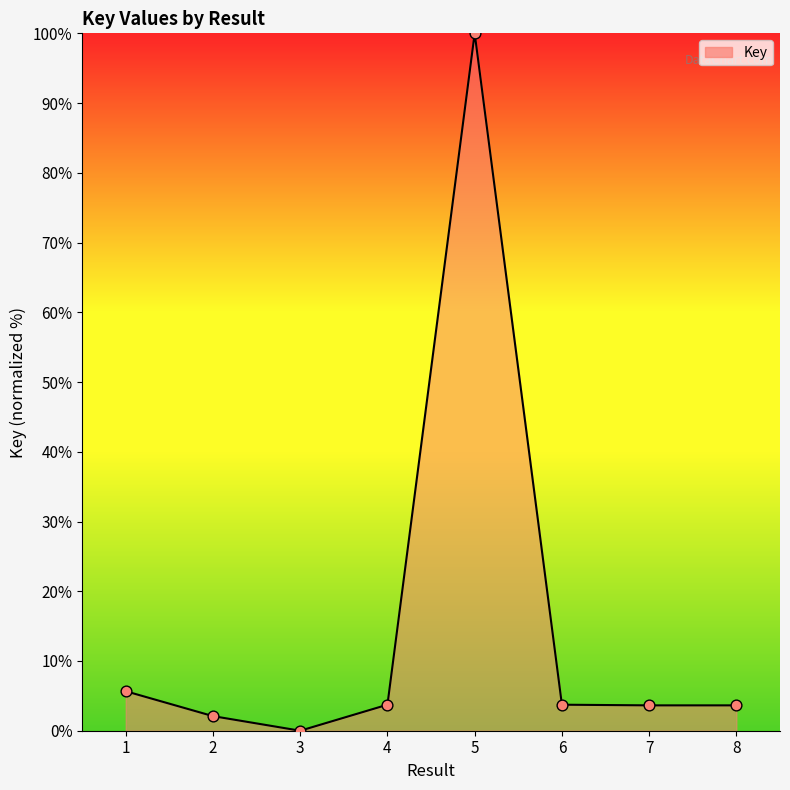

What is the change in value from 2 to 3?

-2.1